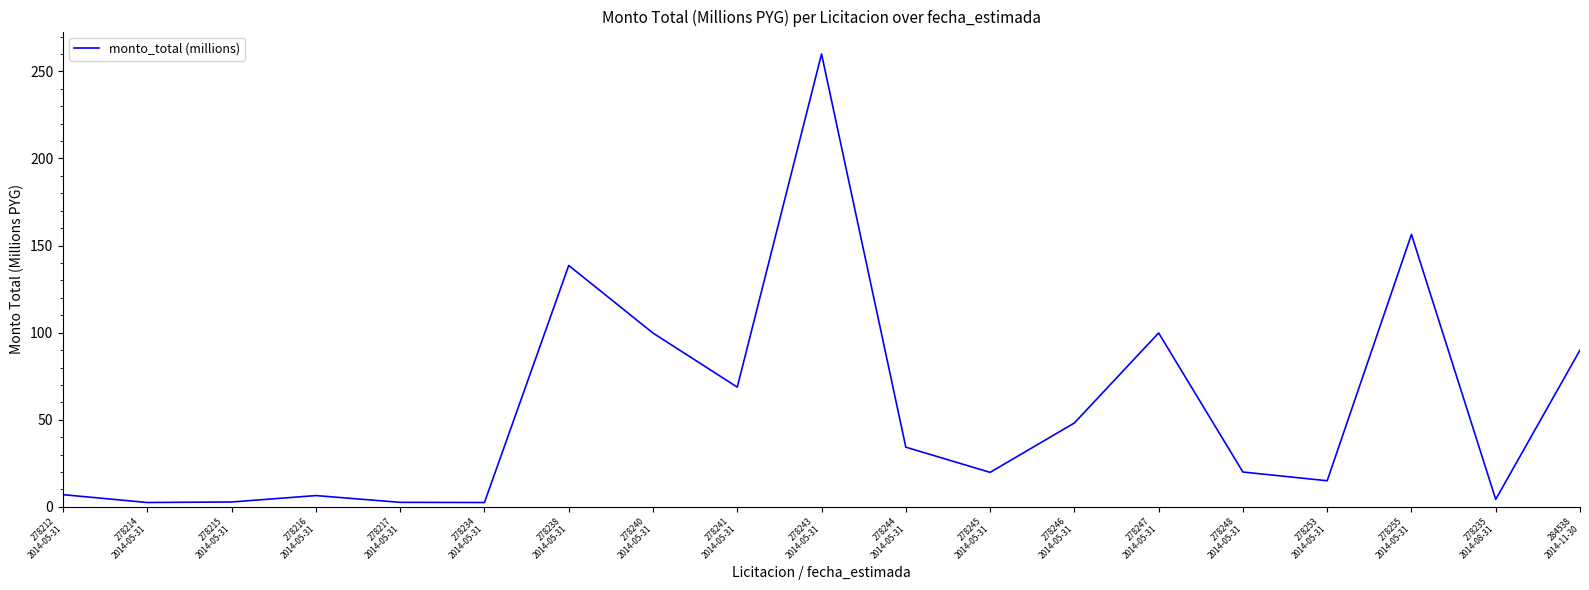

What is the difference between the maximum and minimum values?

257.5